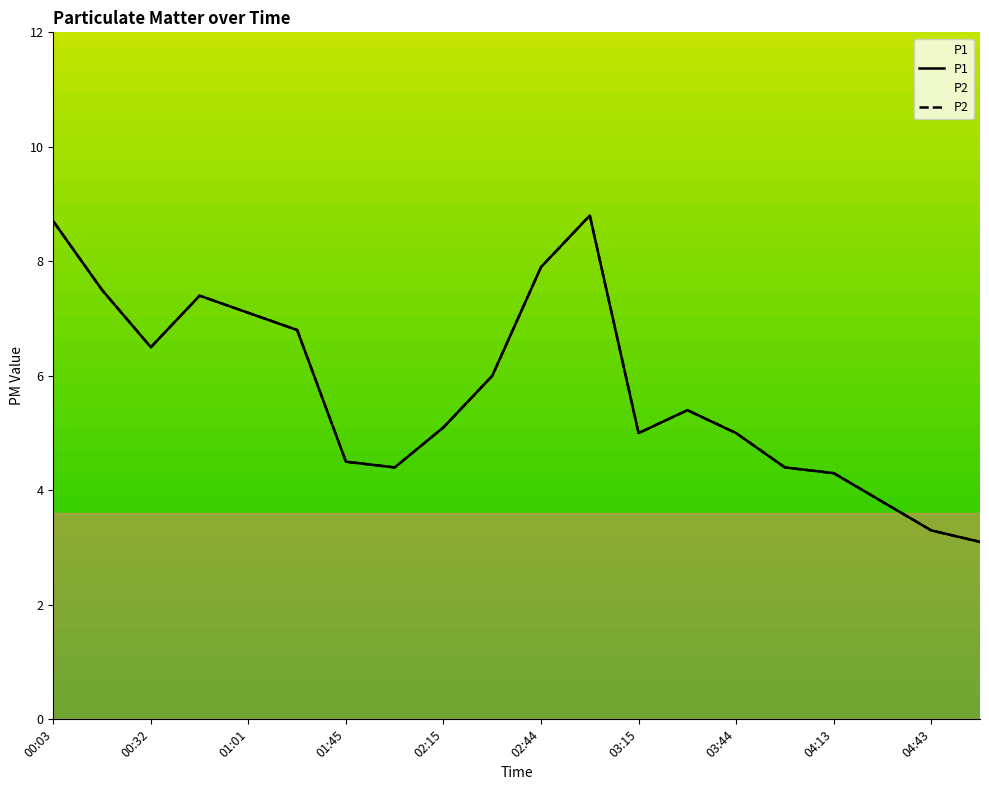

At which category is the sum across all series the highest?

02:59